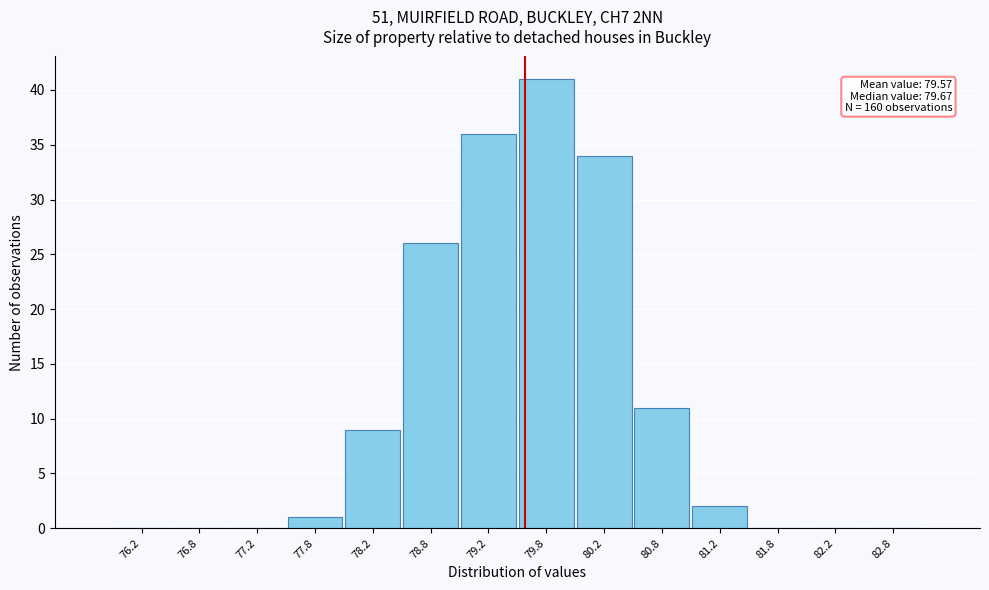

Which range on the x-axis has the tallest bar?

79.5 to 80.0